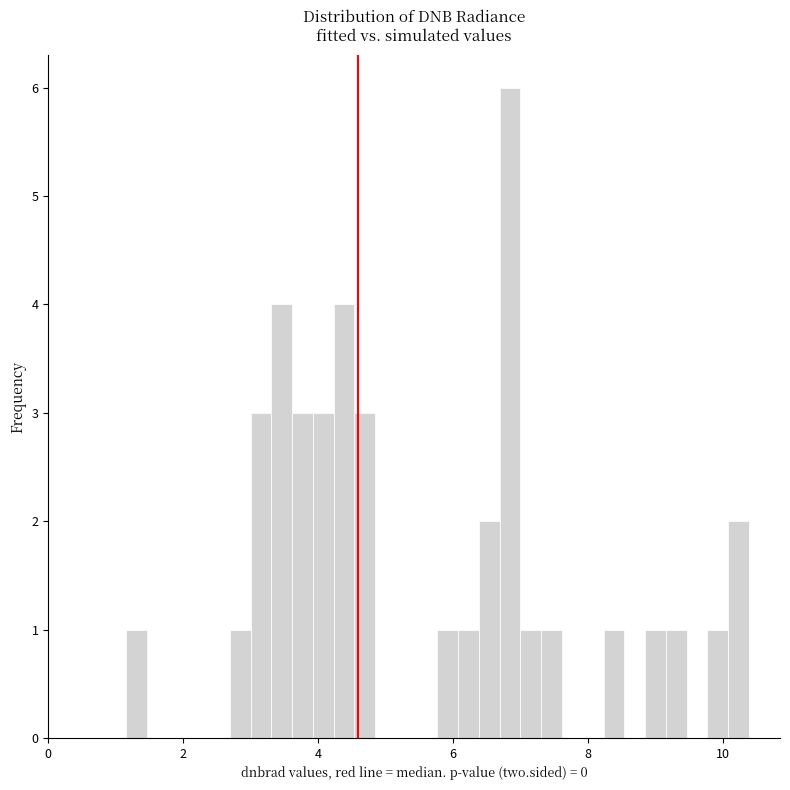

Around what value on the x-axis is the tallest bar? Give the approximate position of its centre, as read against the axis.

6.8